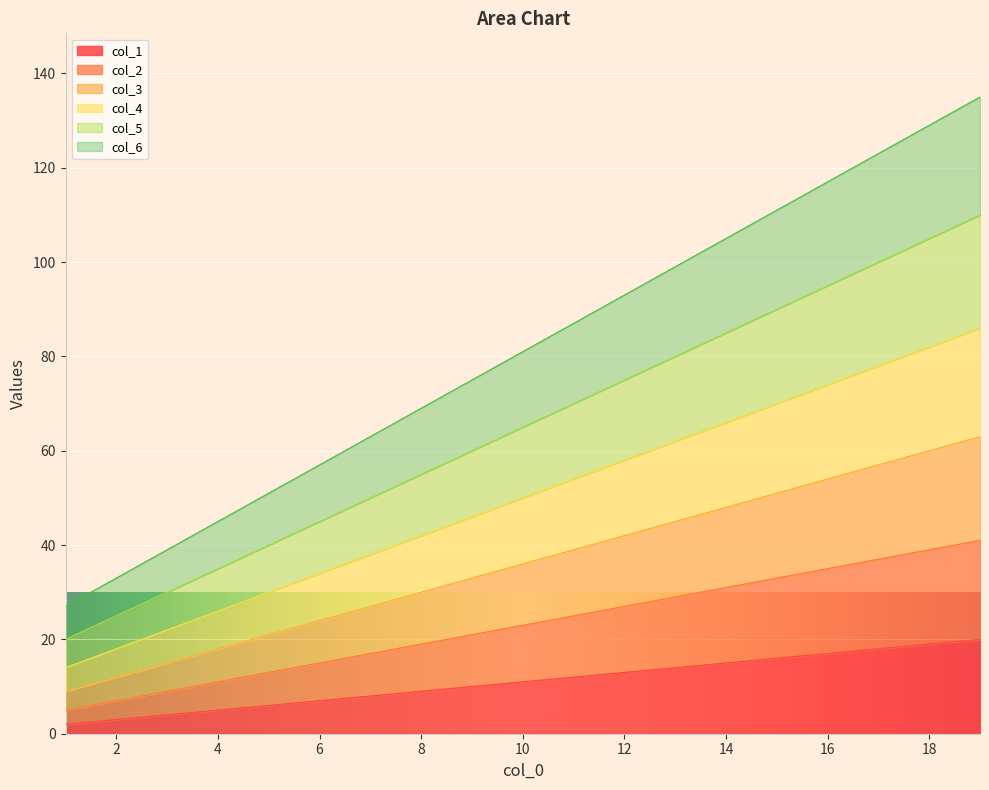

What is the total value across all series at 10?

81